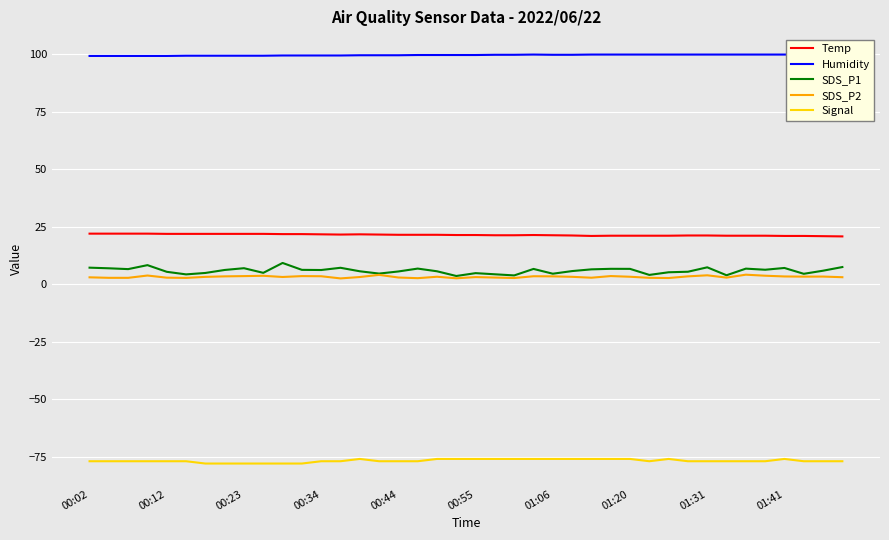

The value of SDS_P1 at 01:06 is 4.6. True or false?

True